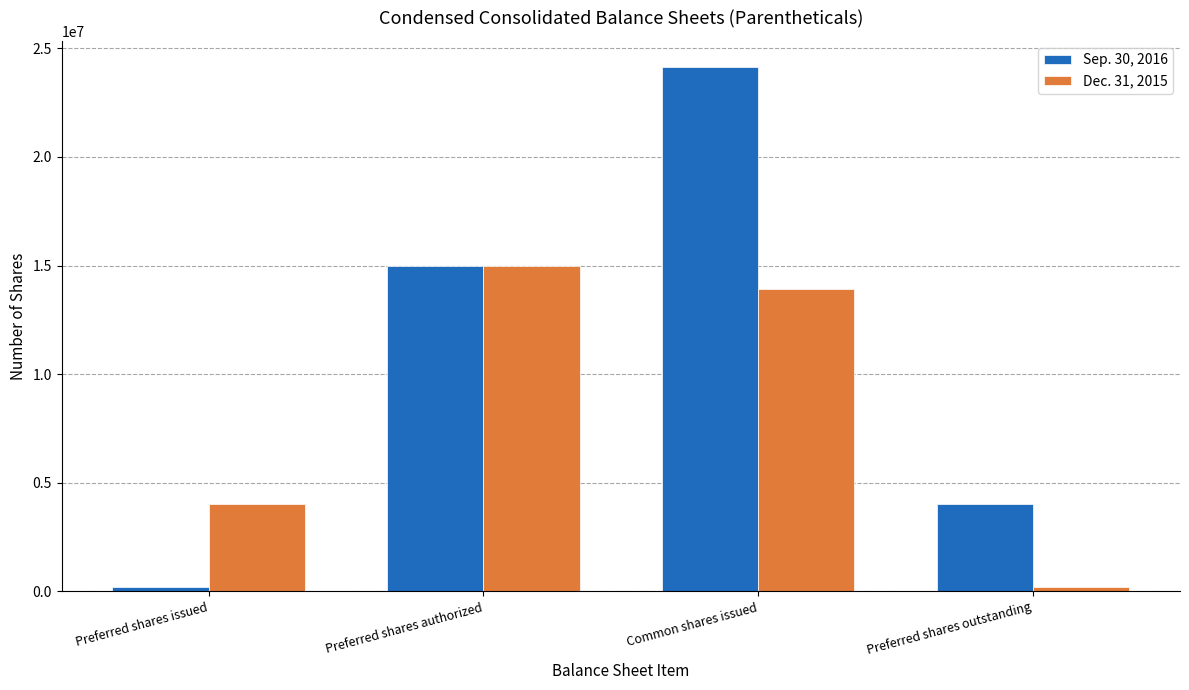

At which category is the sum across all series the highest?

Common shares issued